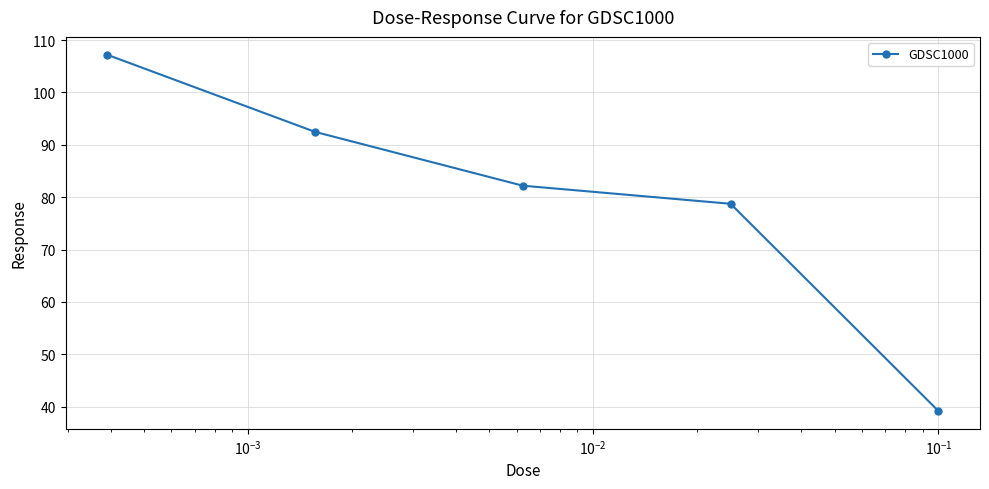

How many lines are shown in the chart?

1